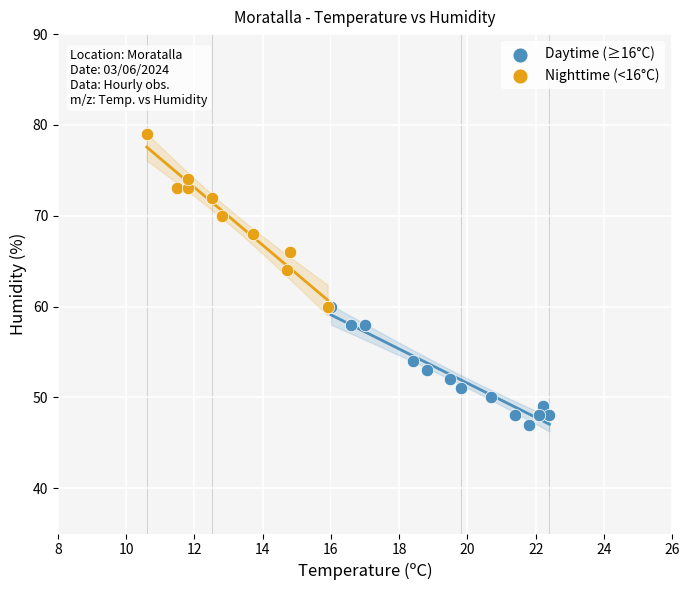

Which series has the widest spread of Y values?

Nighttime (<16°C)